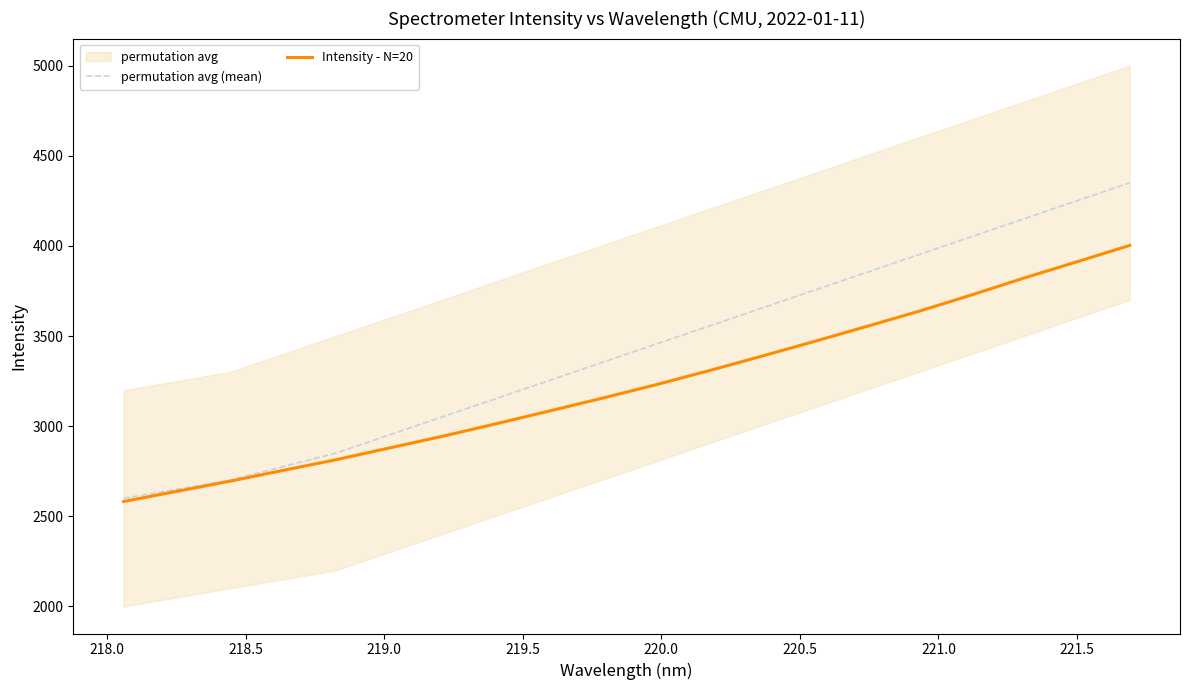

True or false: permutation avg (mean) and Intensity - N=20 cross at least once.

False